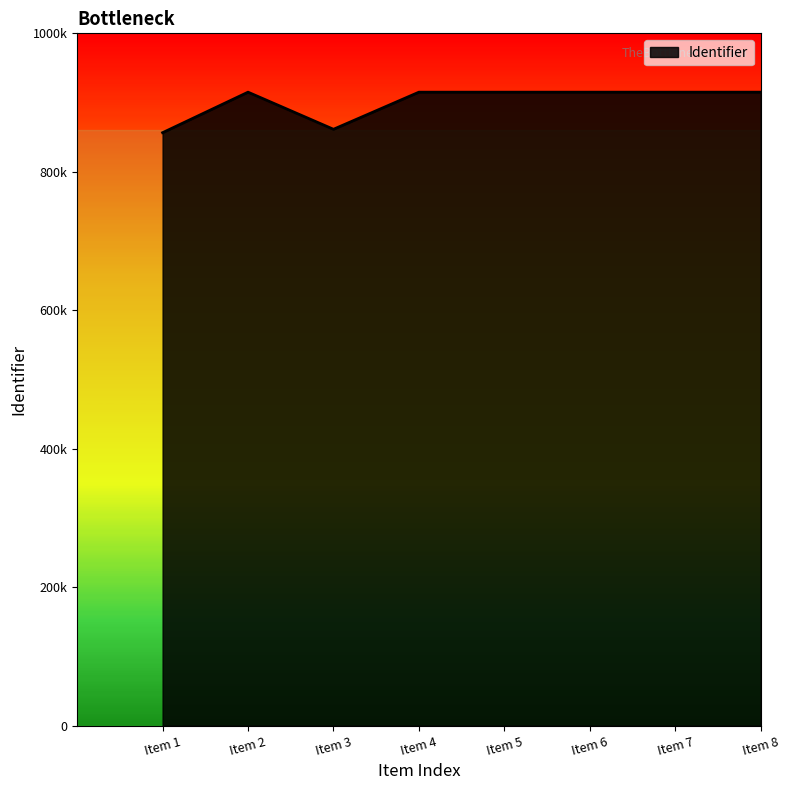

Reading left to right, transcribe all the data shown in this chart.

856529	915021	861433	915023	915024	915025	915027	915028